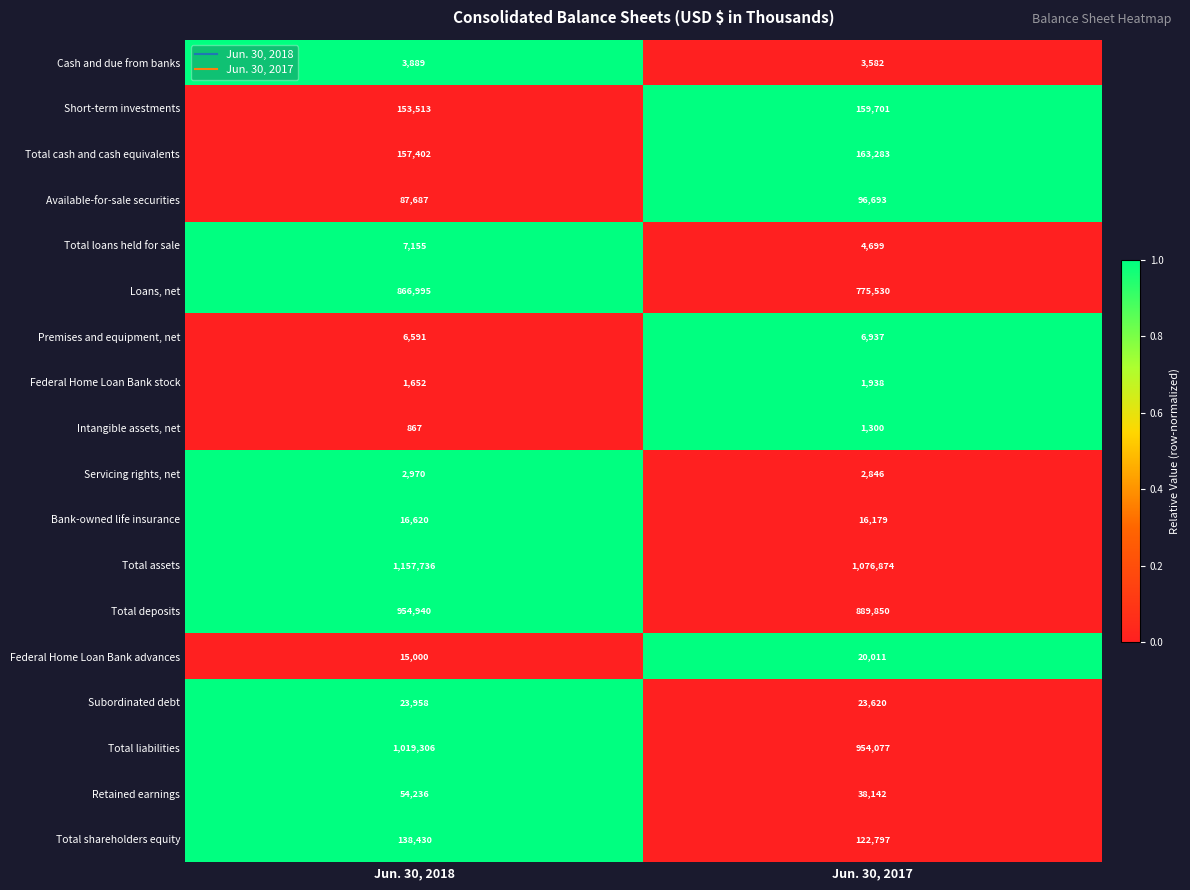

What value does the Federal Home Loan Bank advances series have at Jun. 30, 2017, to the nearest 10?

20010